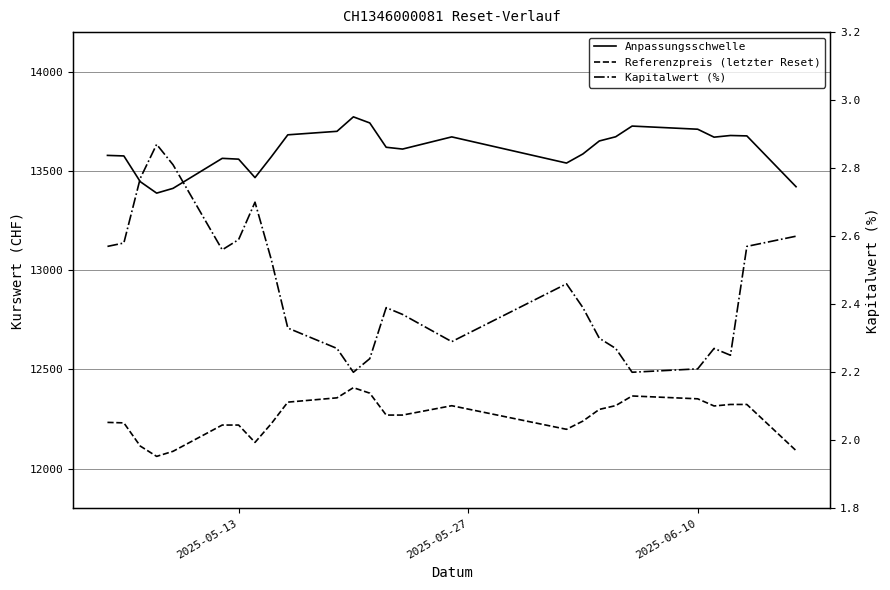

What is the difference between the maximum and minimum values in the Kapitalwert (%) series?

0.7